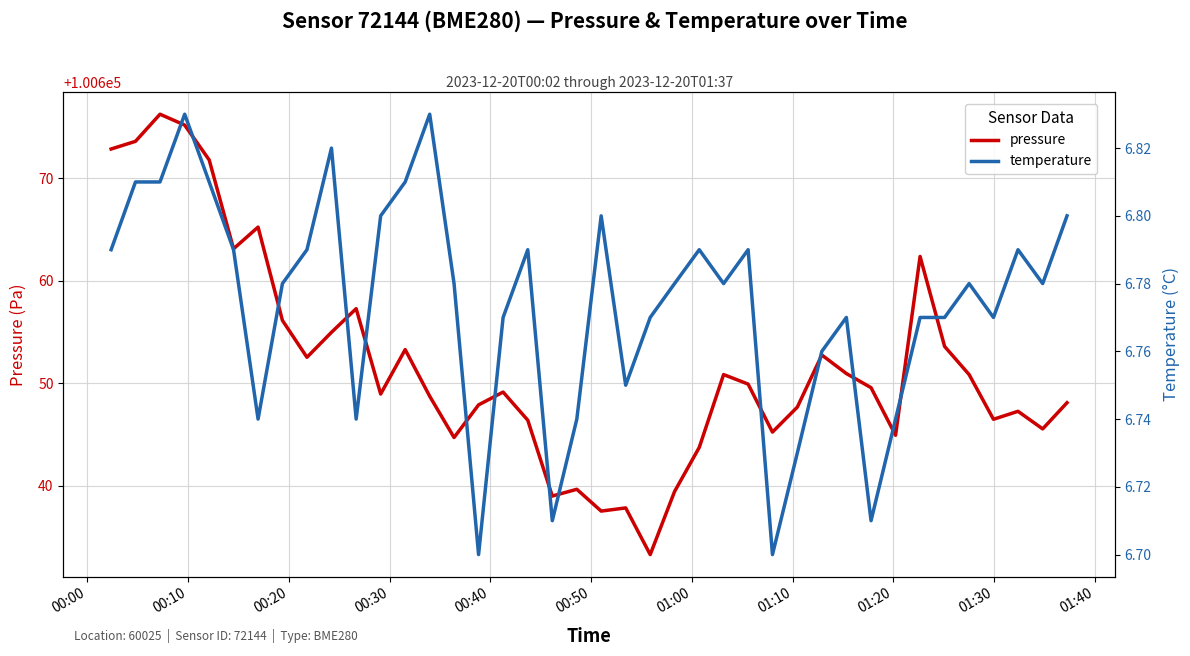

Does the chart display data point markers on the line(s)?

No